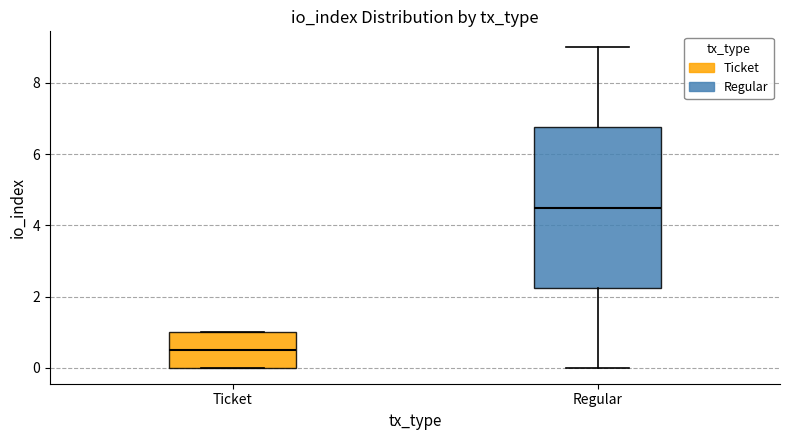

Which box is the tallest, from its lower edge to its upper edge?

Regular